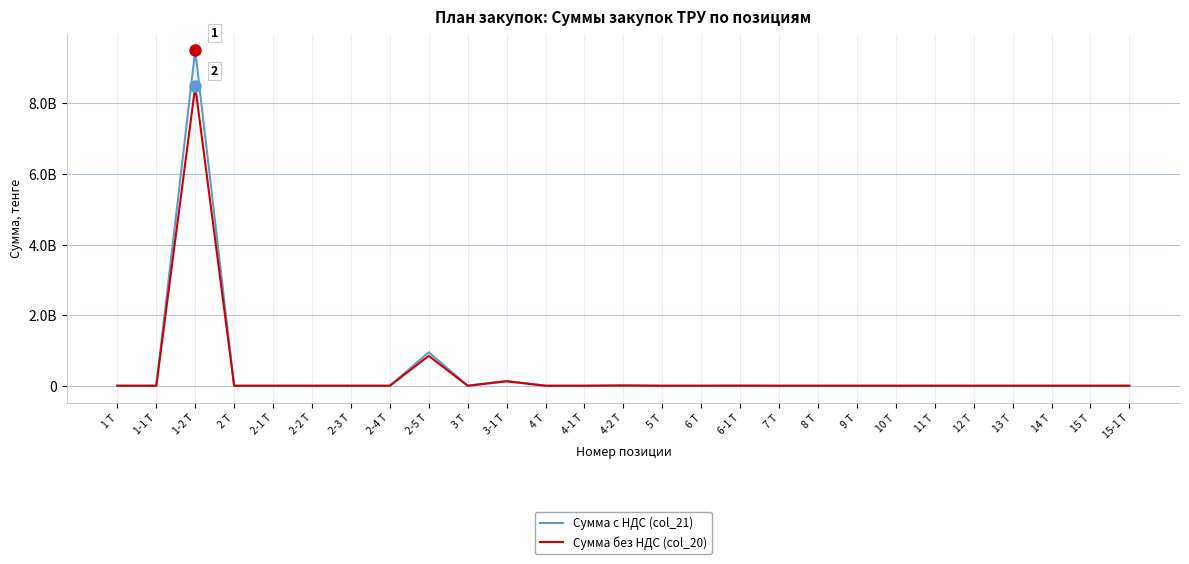

Which series changed the most between 13 Т and 15-1 Т?

Сумма с НДС (col_21)